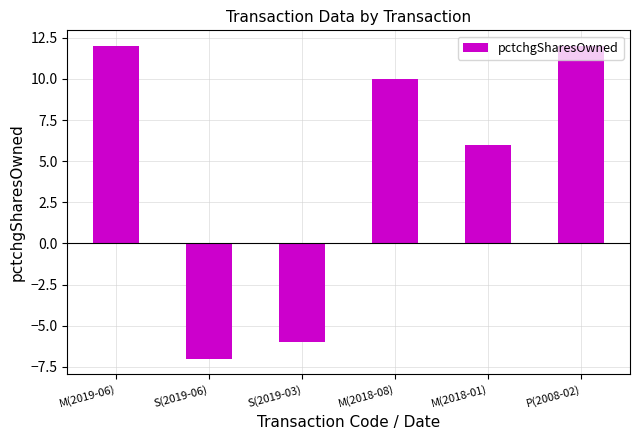

Reading right to left, what are all the values shown in this chart?

12	6	10	-6	-7	12